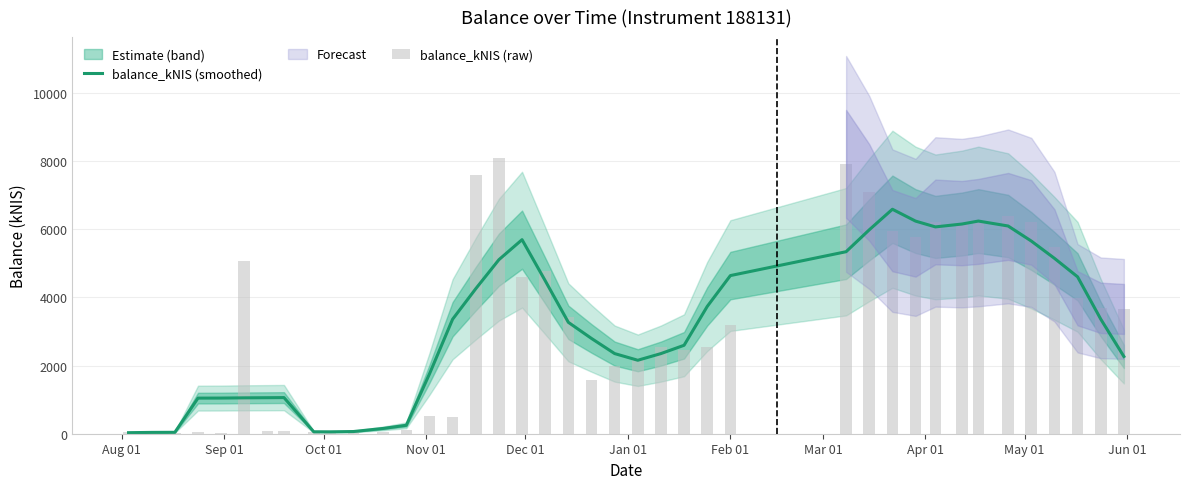

What is the sum of all balance_kNIS (raw) values?

126466.9